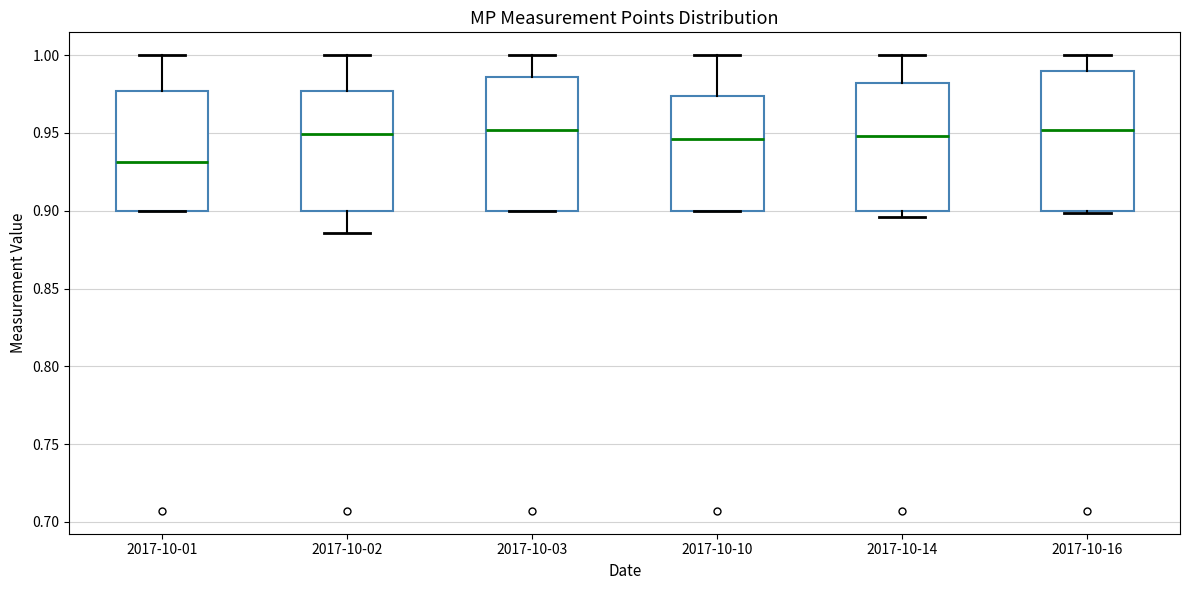

Where is the upper edge of the box for 2017-10-16 on the y-axis? The values are not printed on the chart, so give them approximately, as read against the axis.

0.990